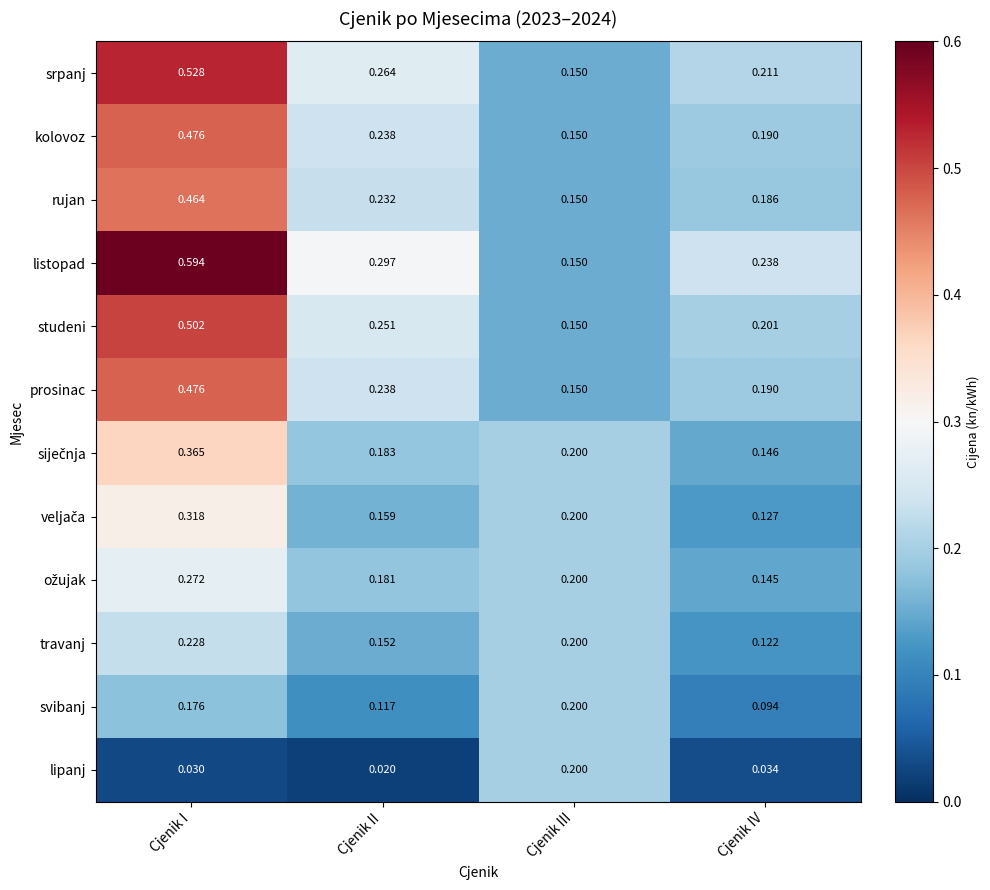

List the labels in order of travanj value, largest first.

Cjenik I, Cjenik III, Cjenik II, Cjenik IV